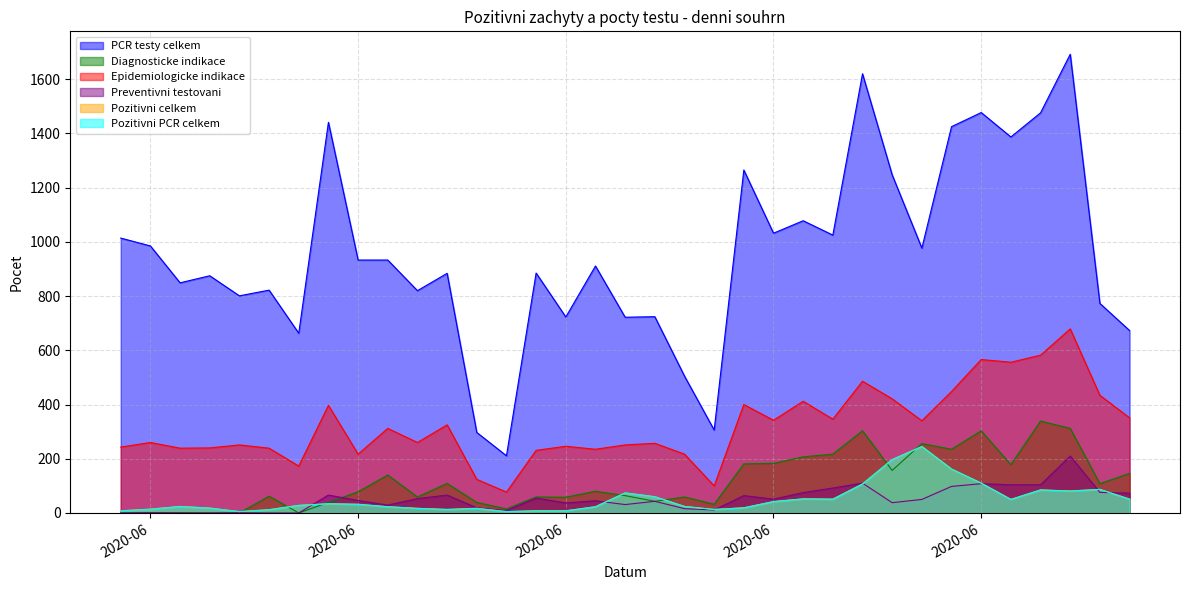

True or false: PCR testy celkem and Diagnosticke indikace cross at least once.

False